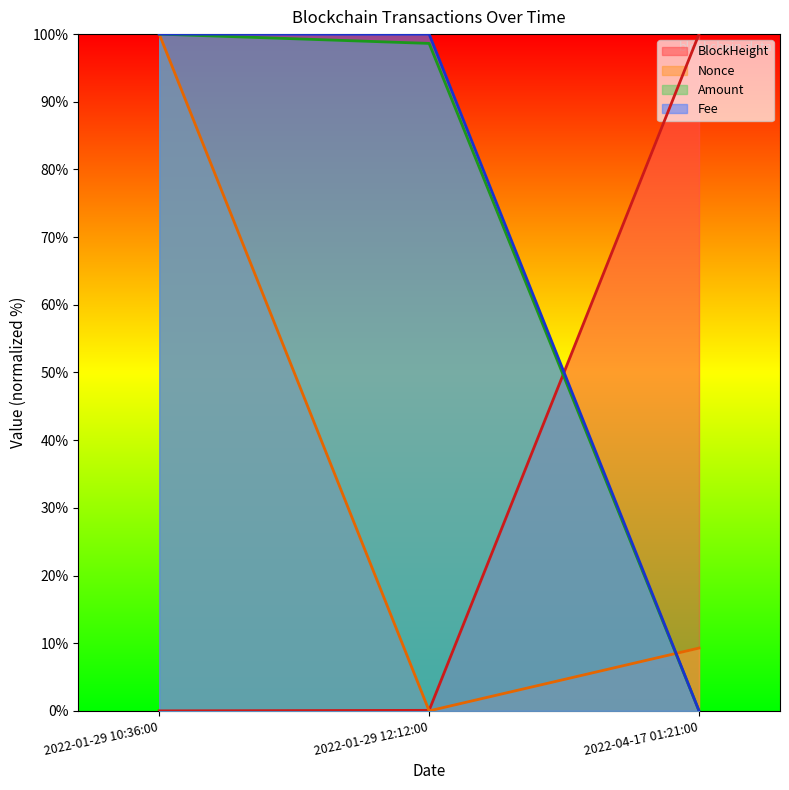

At 2022-01-29 12:12:00, list the series in order from smallest to largest.

Nonce, BlockHeight, Amount, Fee